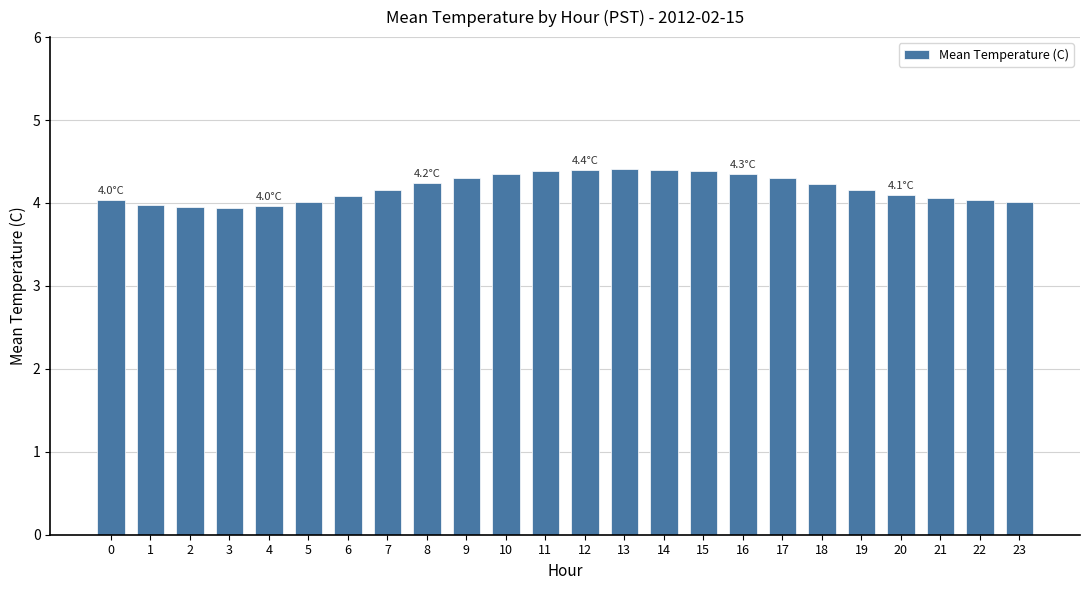

The value at 1 is 2.4. True or false?

False